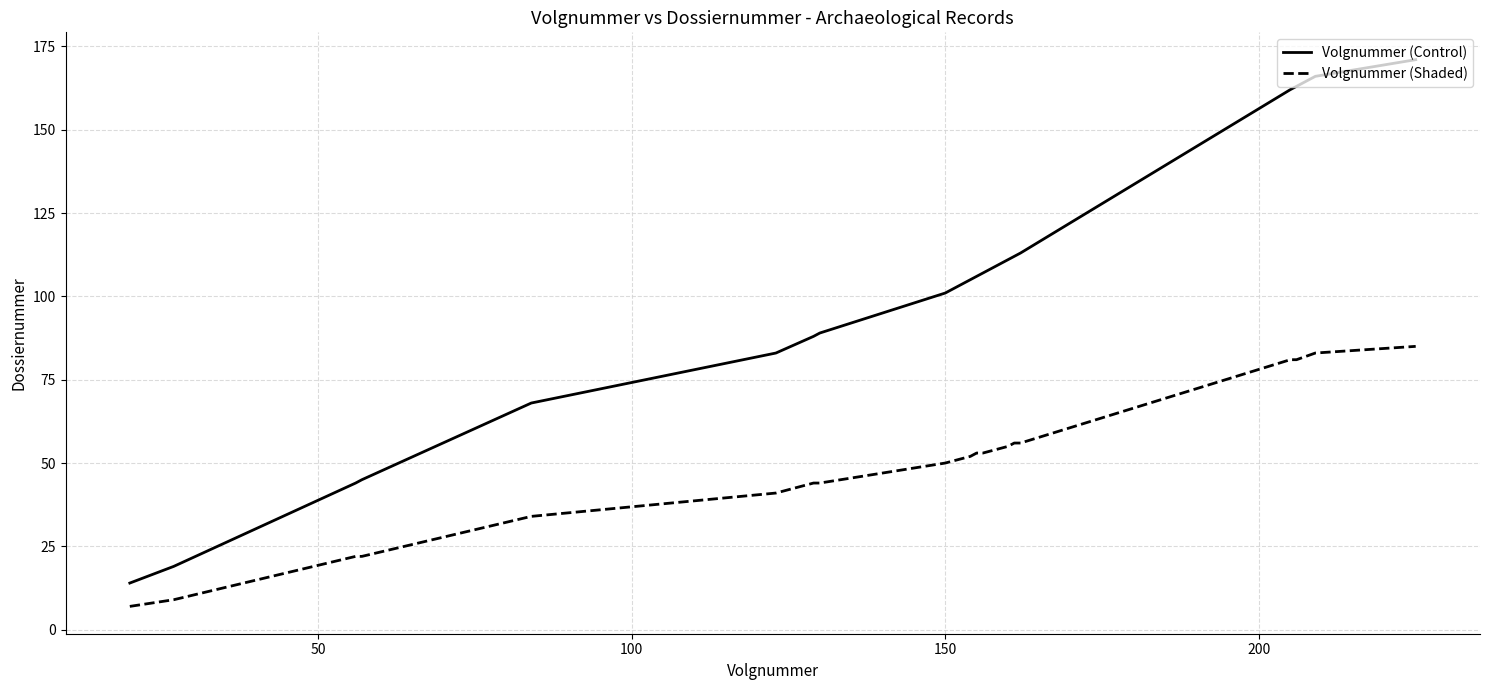

Reading left to right, what are all the values shown in this chart?

Volgnummer (Control): 14	19	44	45	68	83	88	89	101	105	106	107	111	112	113	162	163	166	171
Volgnummer (Shaded): 7	9	22	22	34	41	44	44	50	52	53	53	55	56	56	81	81	83	85